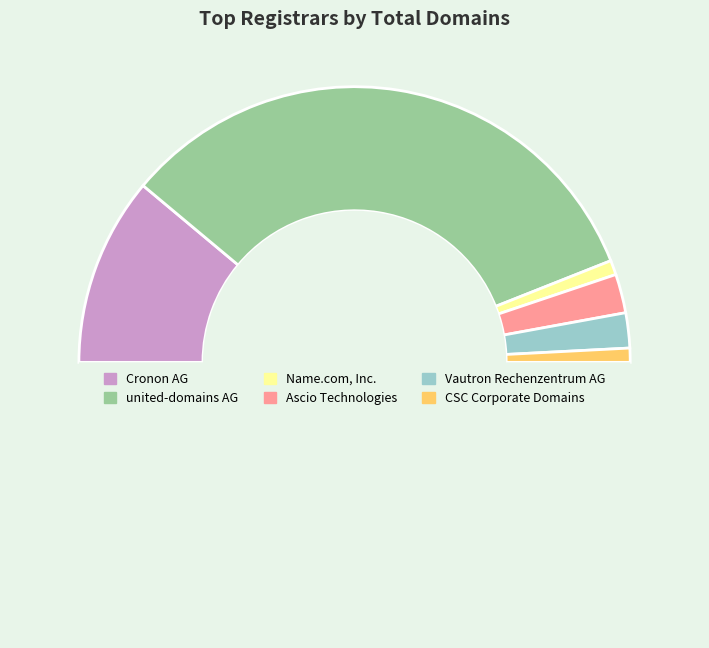

How many slices are in this pie chart?

7